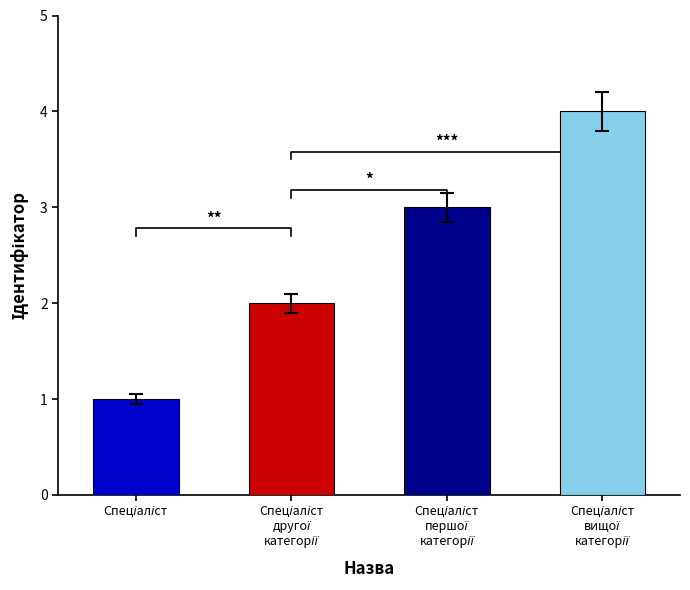

At which label does the data first exceed 3?

Спеціаліст вищої категорії